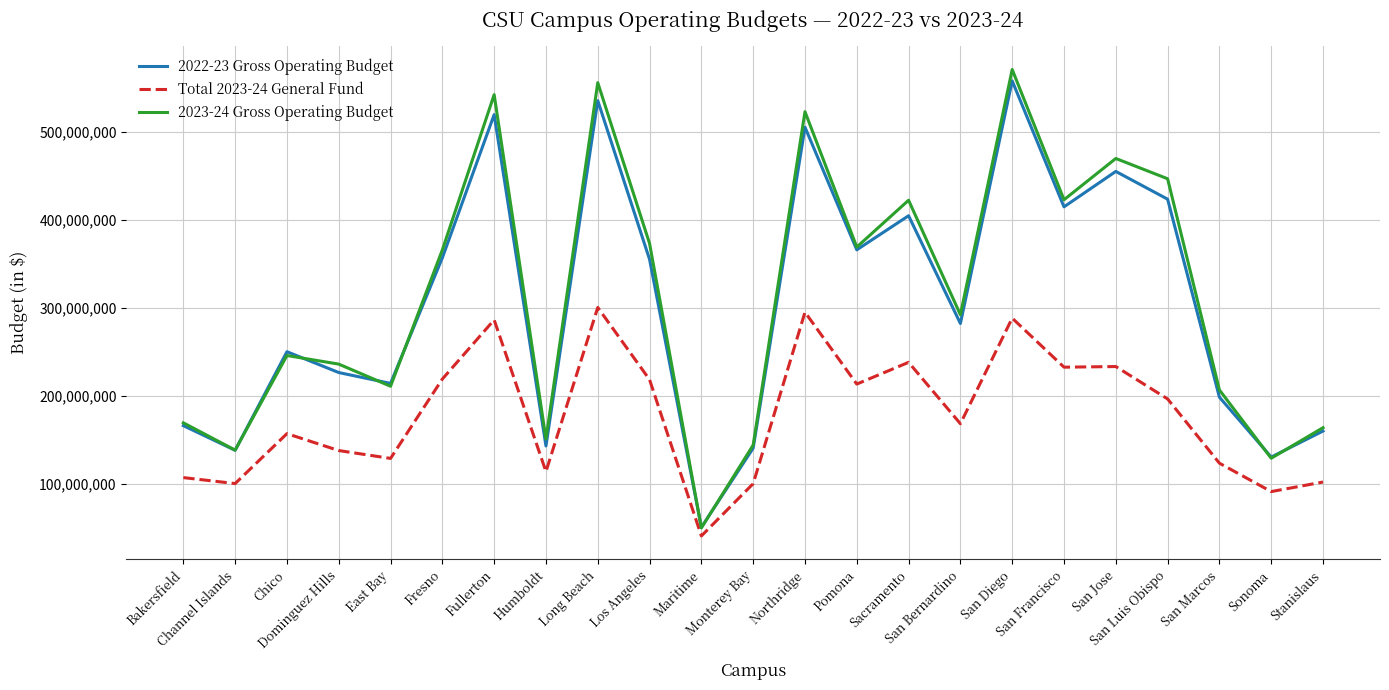

How many categories are shown in the chart?

23